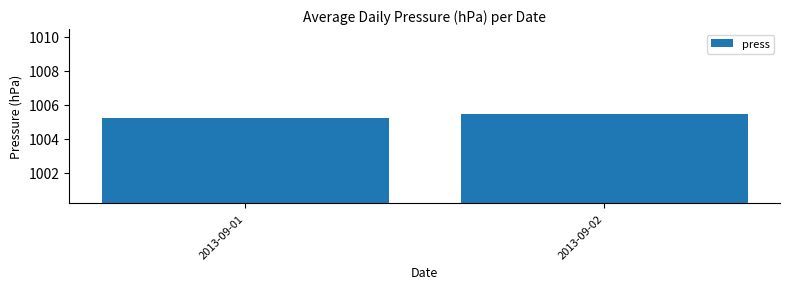

What is the smallest value displayed?

1005.2